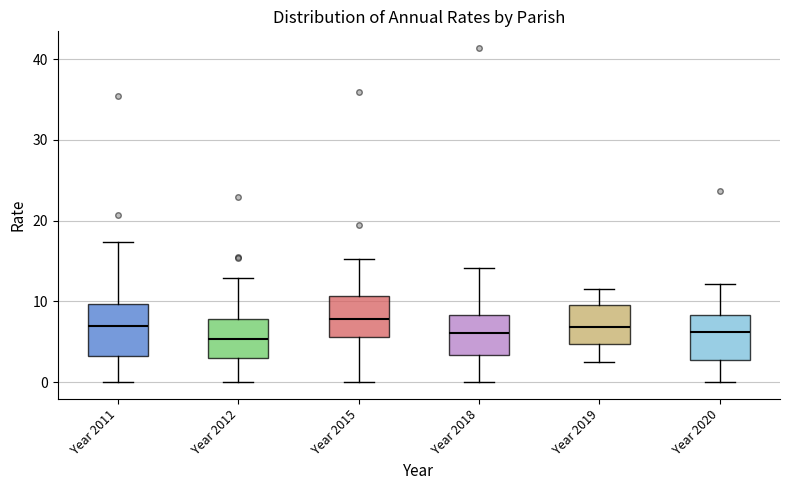

Reading left to right, transcribe this box plot: for each box, give where its median line is, the range the box spans, and where its two whiskers end, as read against the y-axis. The values are not printed on the chart, so give them approximately, as read against the axis.

Year 2011: median 7, box 3 to 10, whiskers 0 to 17
Year 2012: median 5, box 3 to 8, whiskers 0 to 13
Year 2015: median 8, box 6 to 11, whiskers 0 to 15
Year 2018: median 6, box 3 to 8, whiskers 0 to 14
Year 2019: median 7, box 5 to 10, whiskers 2 to 12
Year 2020: median 6, box 3 to 8, whiskers 0 to 12